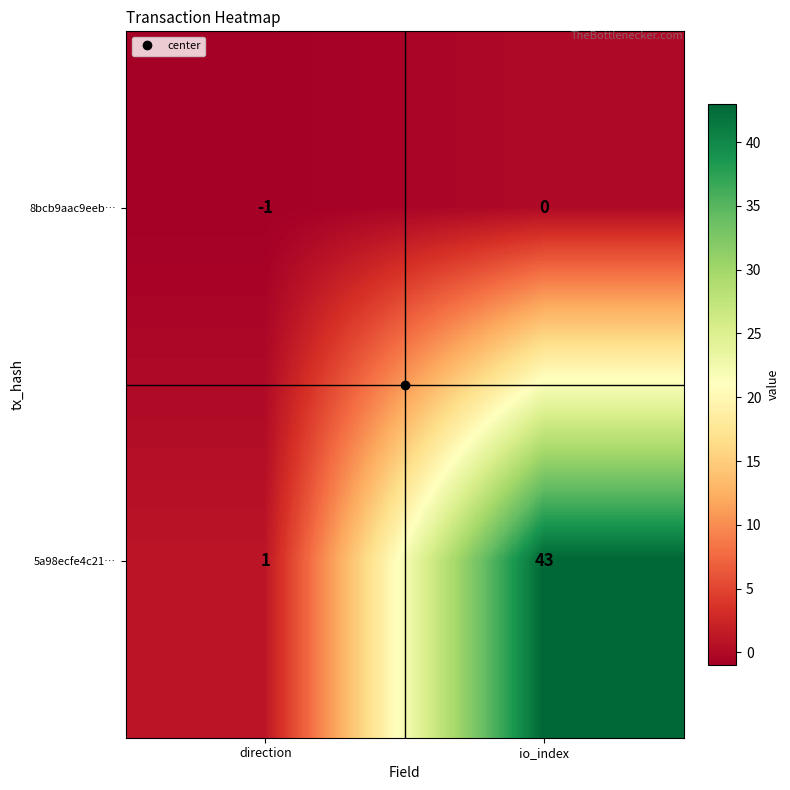

What is the greatest value displayed?

43